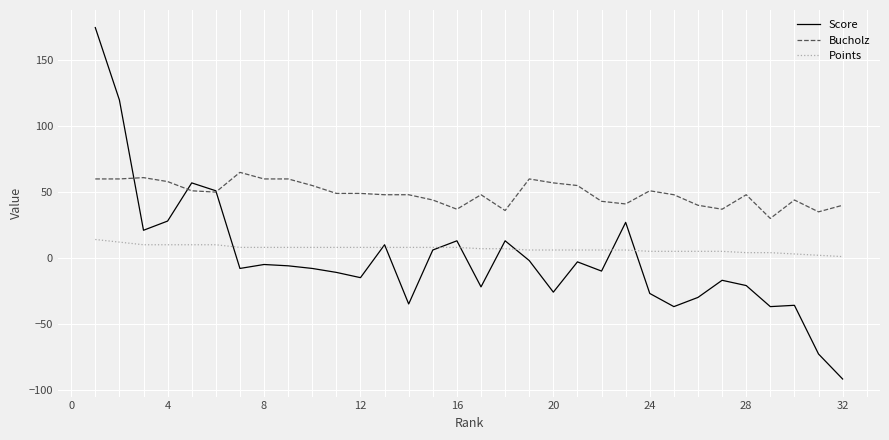

What is the minimum value shown in the chart?

-92